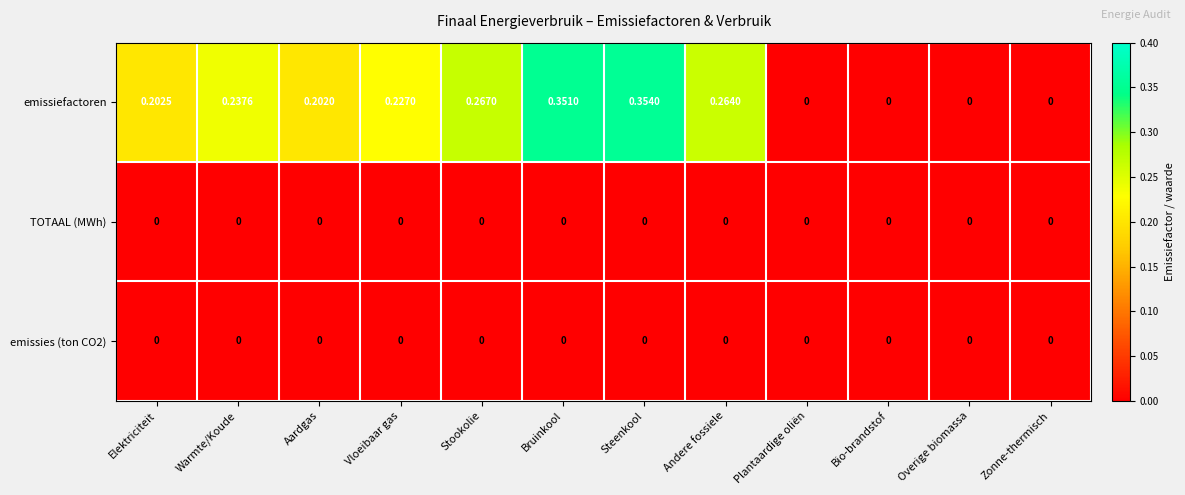

Which series has the largest total across all categories?

emissiefactoren